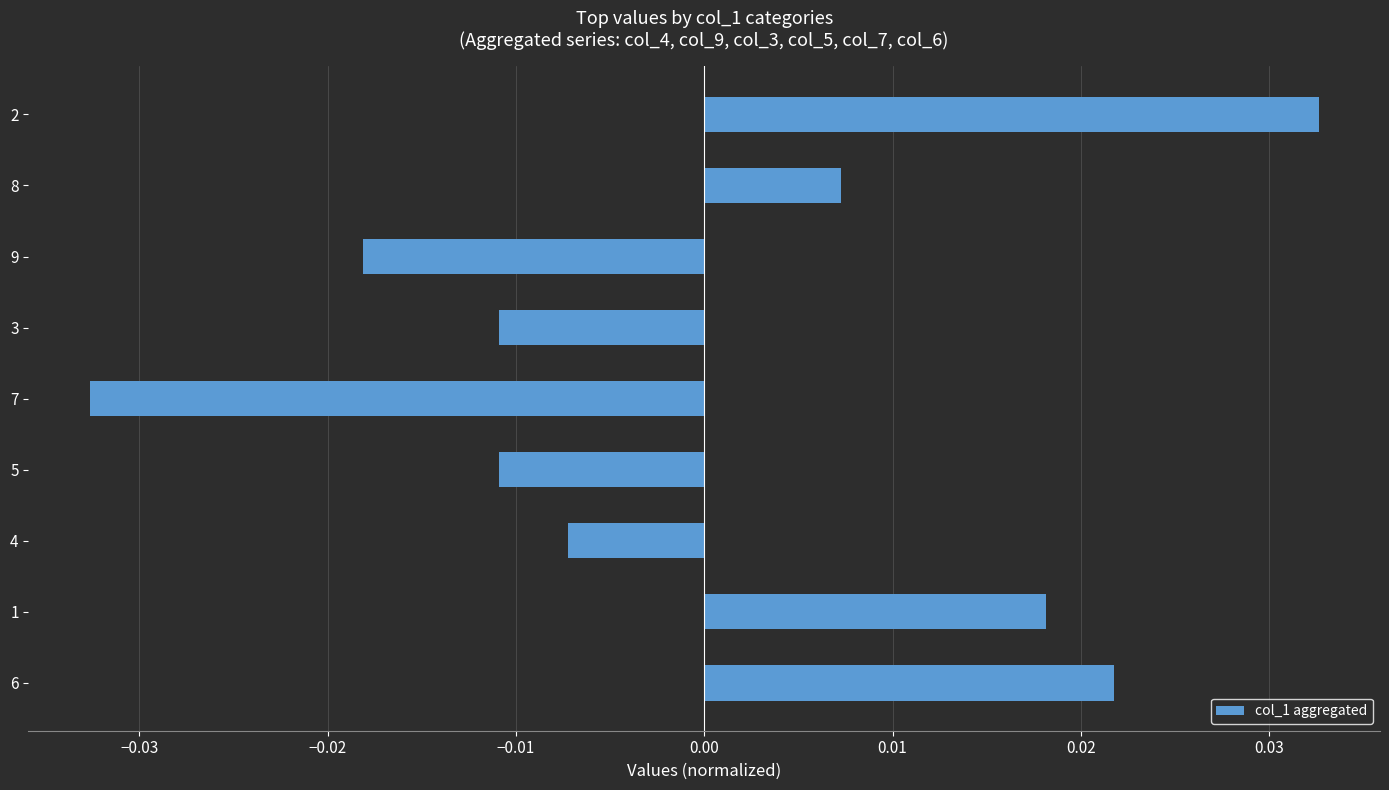

Are the bars grouped side by side (vs. stacked)?

No